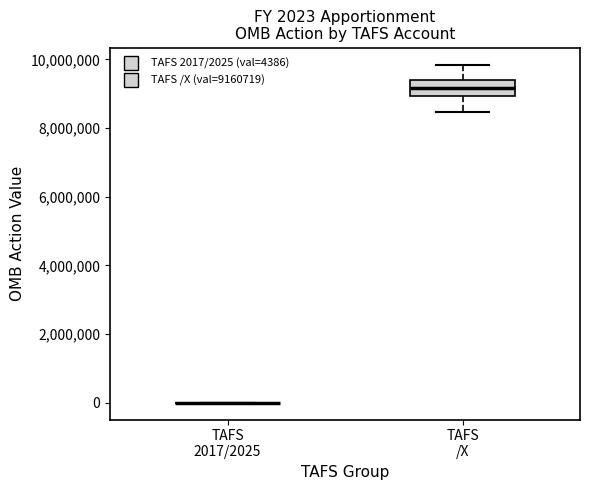

Which box is the tallest, from its lower edge to its upper edge?

TAFS /X